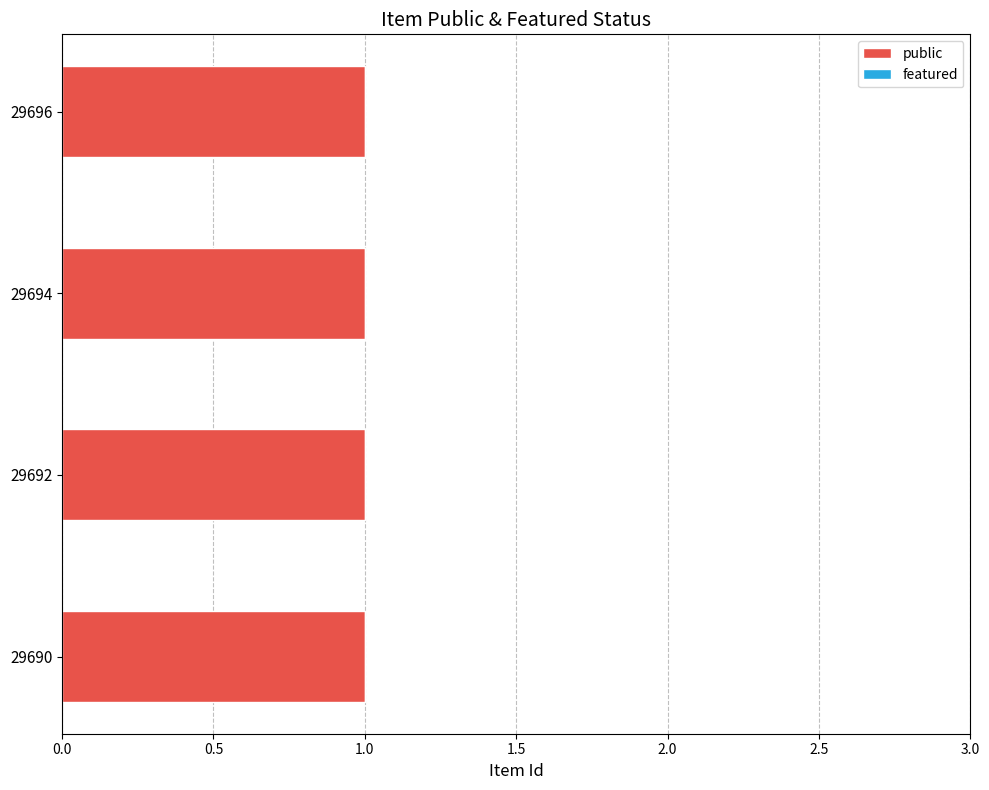

Reading left to right, list all the values displayed in this chart.

public: 1	1	1	1
featured: 0	0	0	0